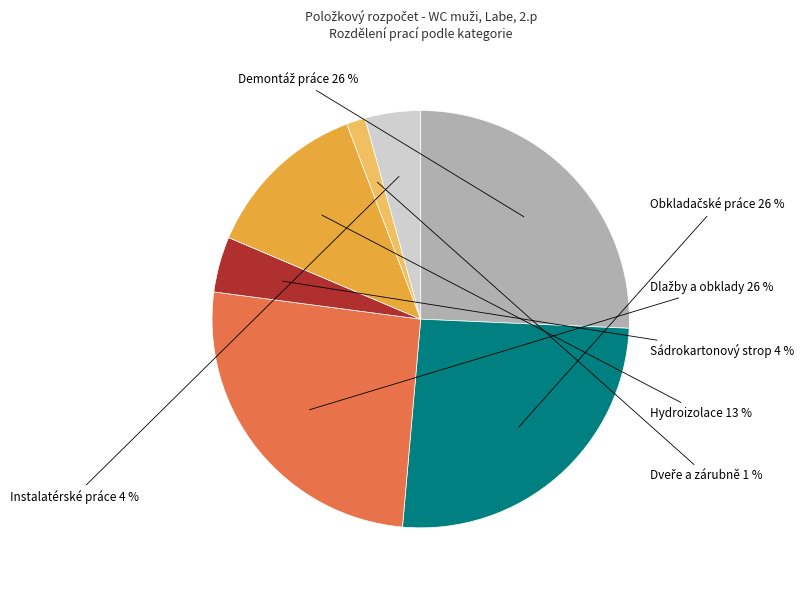

Is there a majority slice in this chart?

No